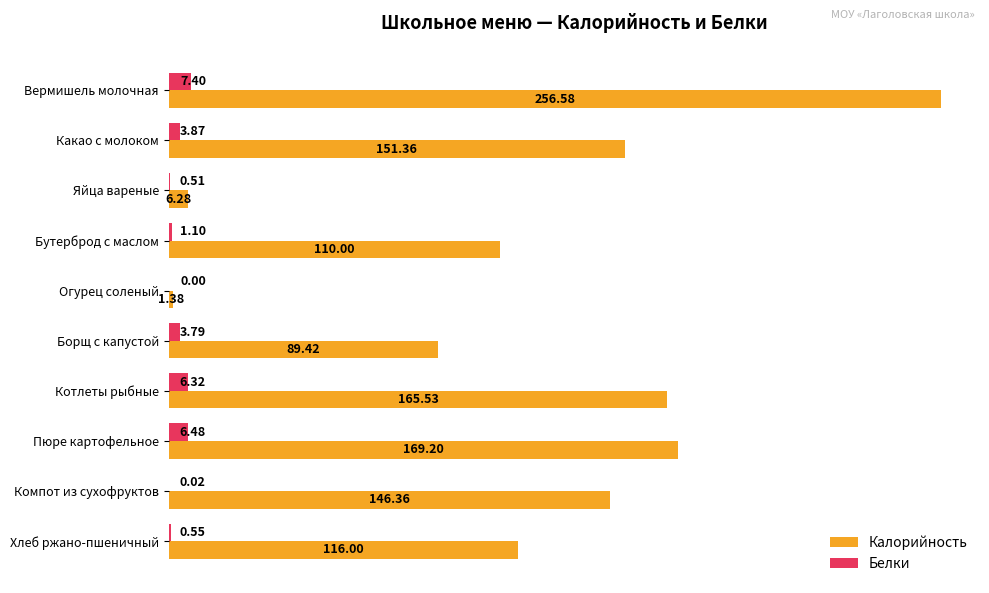

Between Компот из сухофруктов and Хлеб ржано-пшеничный, which series saw the biggest shift?

Калорийность